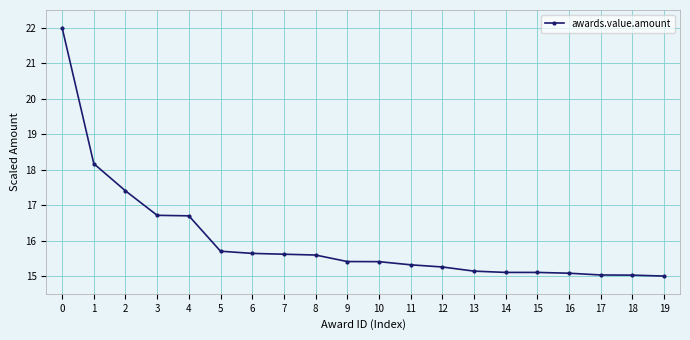

The value at 19 is 15.0. True or false?

True